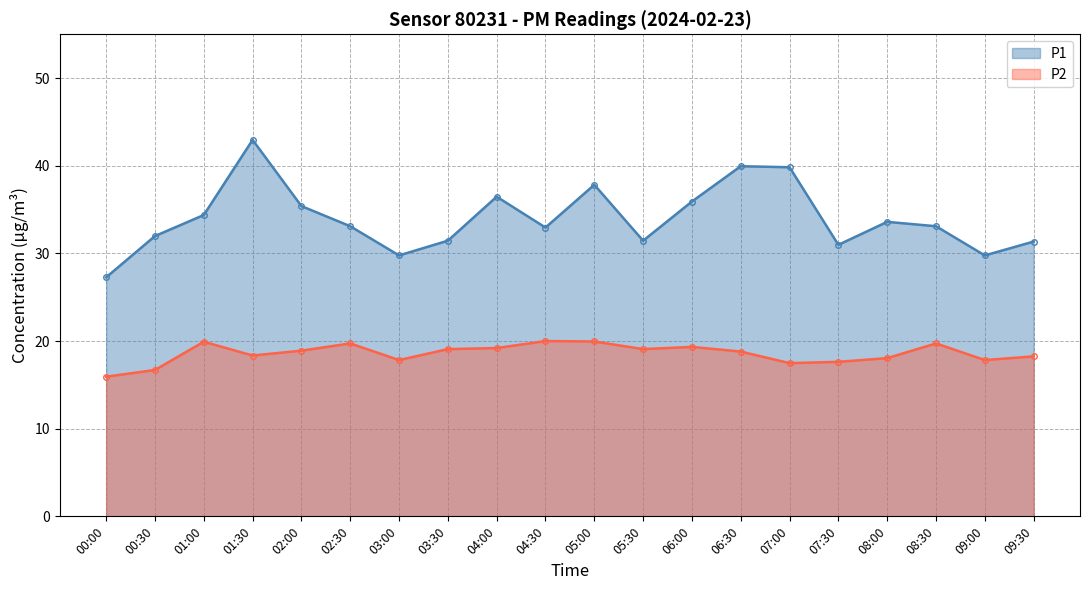

The P1 series shows 36.5 at 04:00. True or false?

True